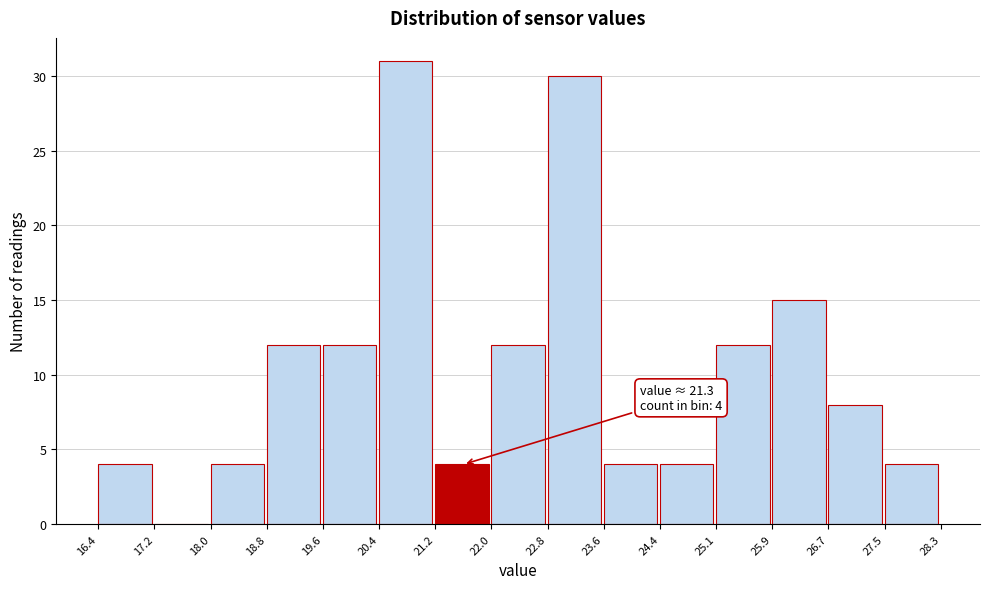

Over which range of the x-axis is the bar tallest?

20.4 to 21.2